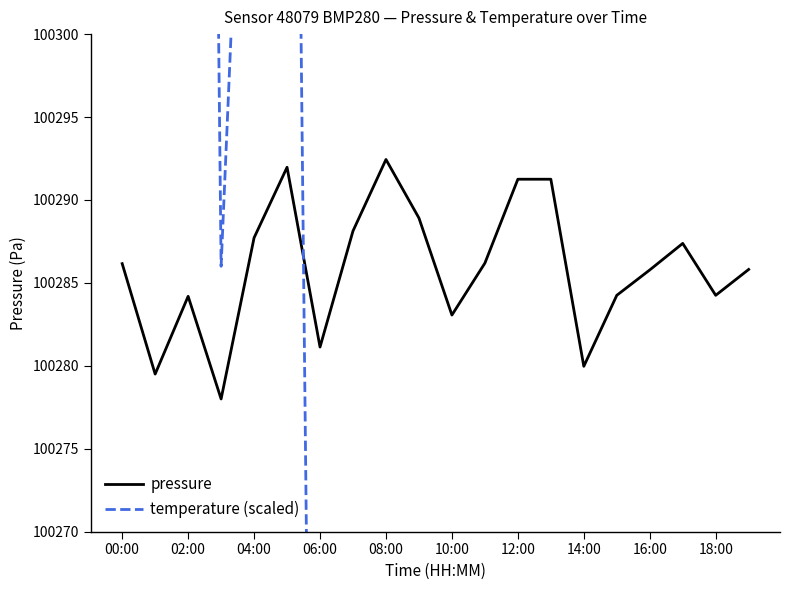

What is the smallest value displayed?

100007.8